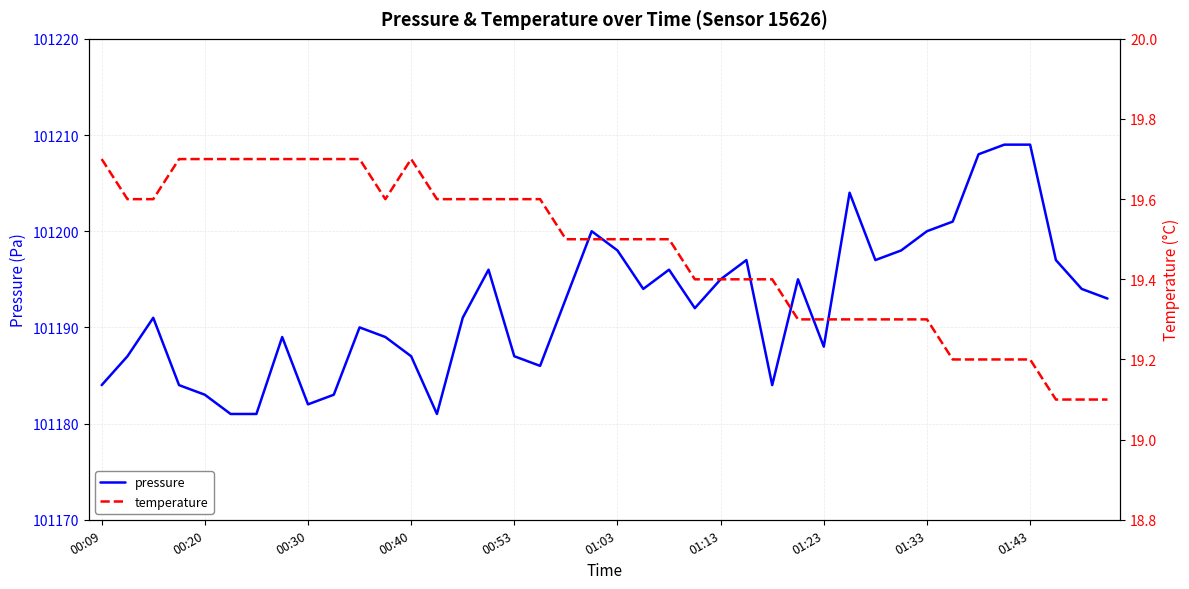

Rank the series by their average value, from highest to lowest.

pressure, temperature